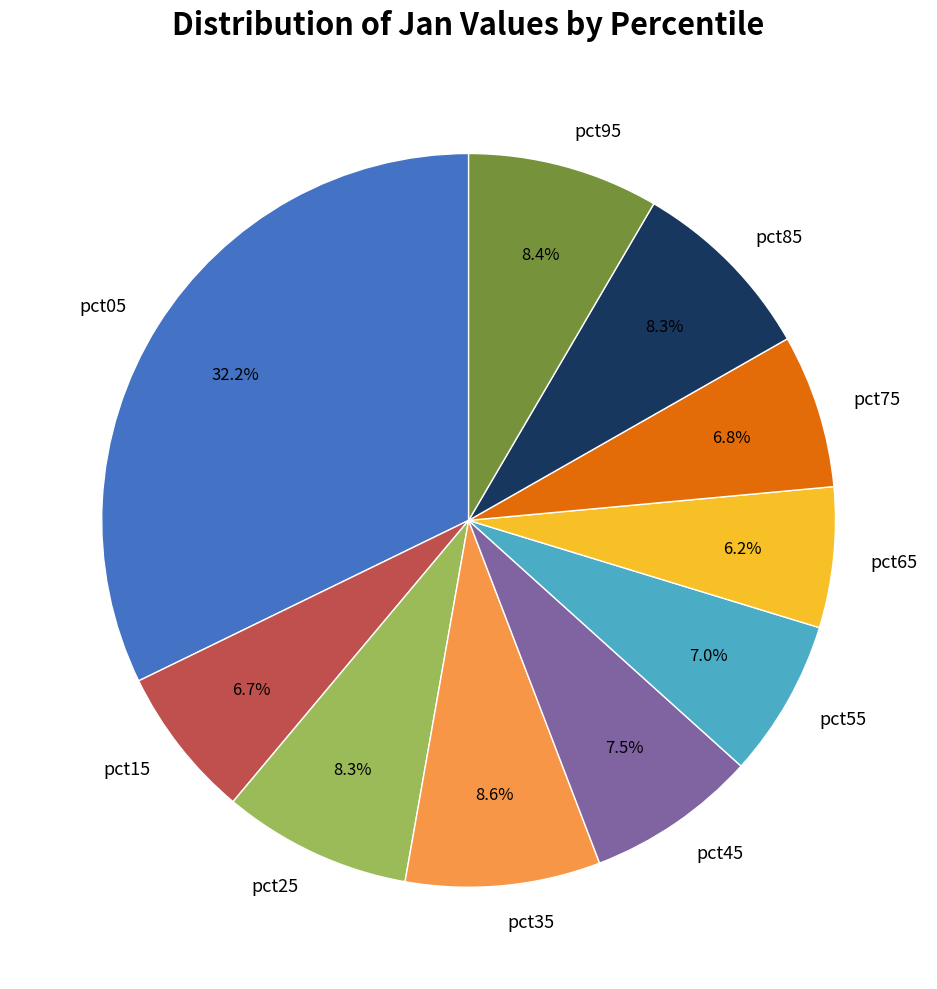

What is the smallest slice in the pie chart?

pct65